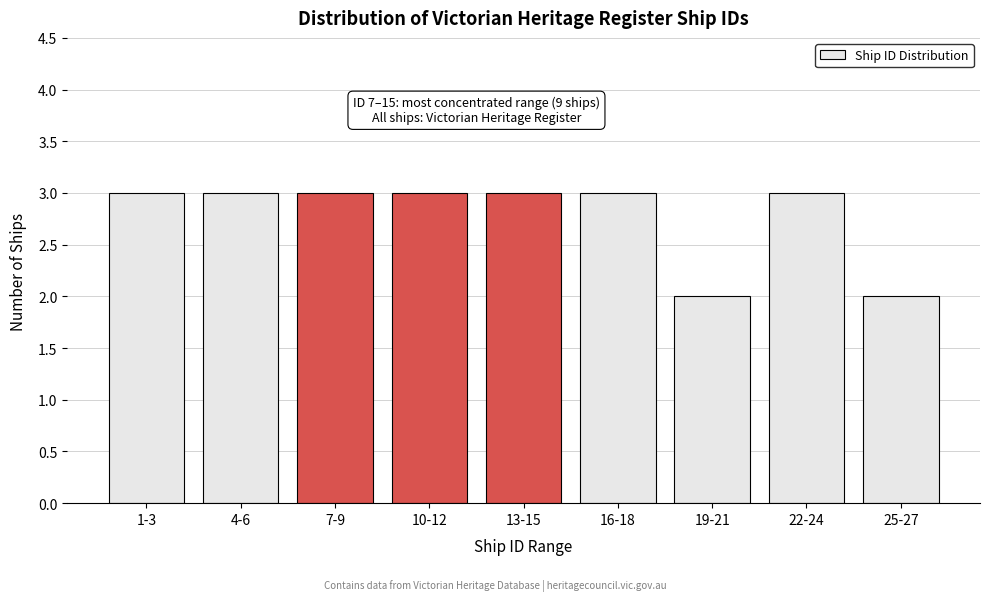

Reading left to right, what are all the values shown in this chart?

1-3=3	4-6=3	7-9=3	10-12=3	13-15=3	16-18=3	19-21=2	22-24=3	25-27=2